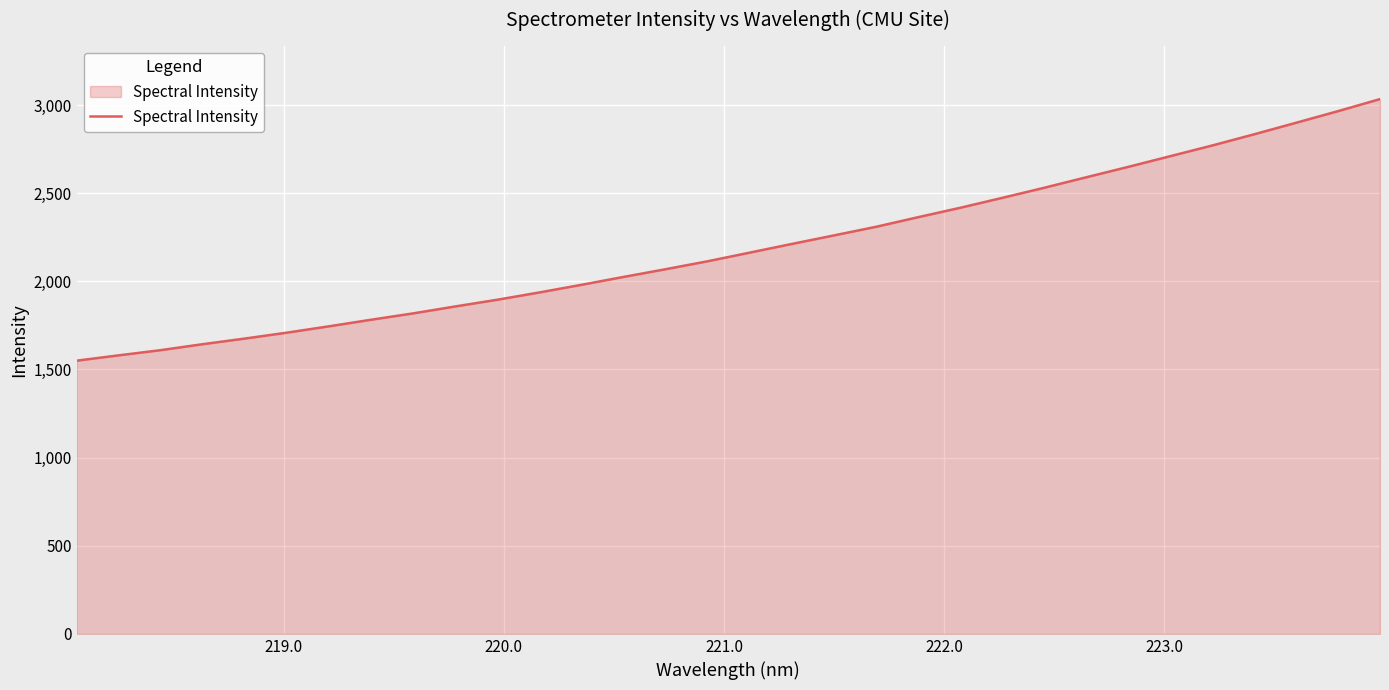

What is the smallest value displayed?

1549.7